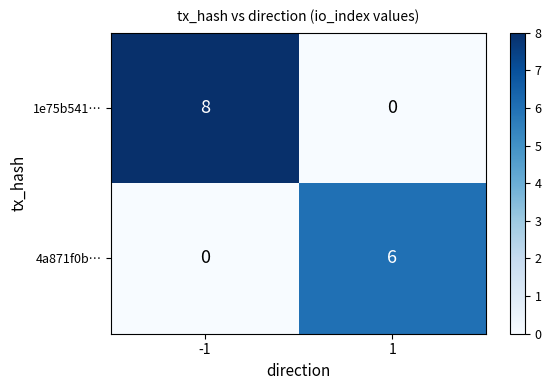

What is the difference between the highest and lowest values at 1?

6